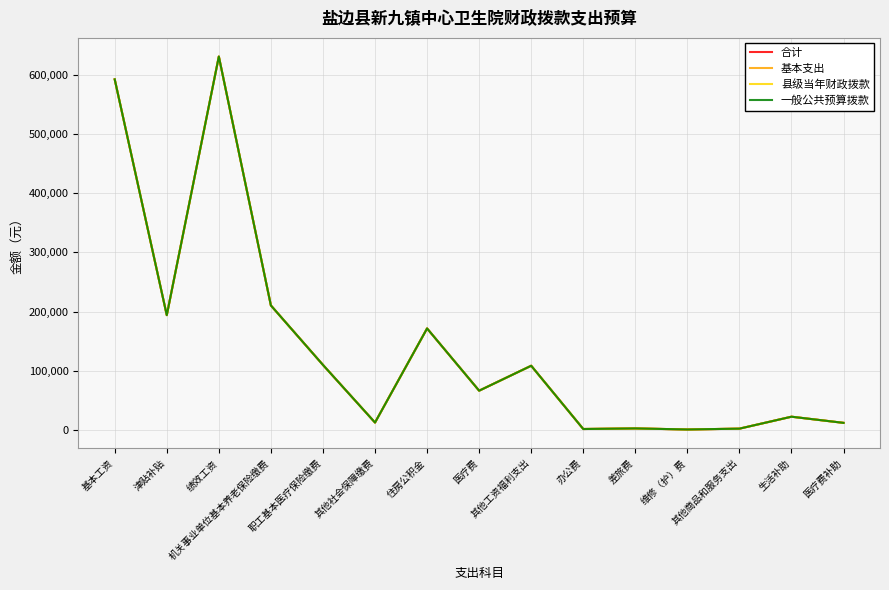

Is this an area chart (filled region under the line)?

No